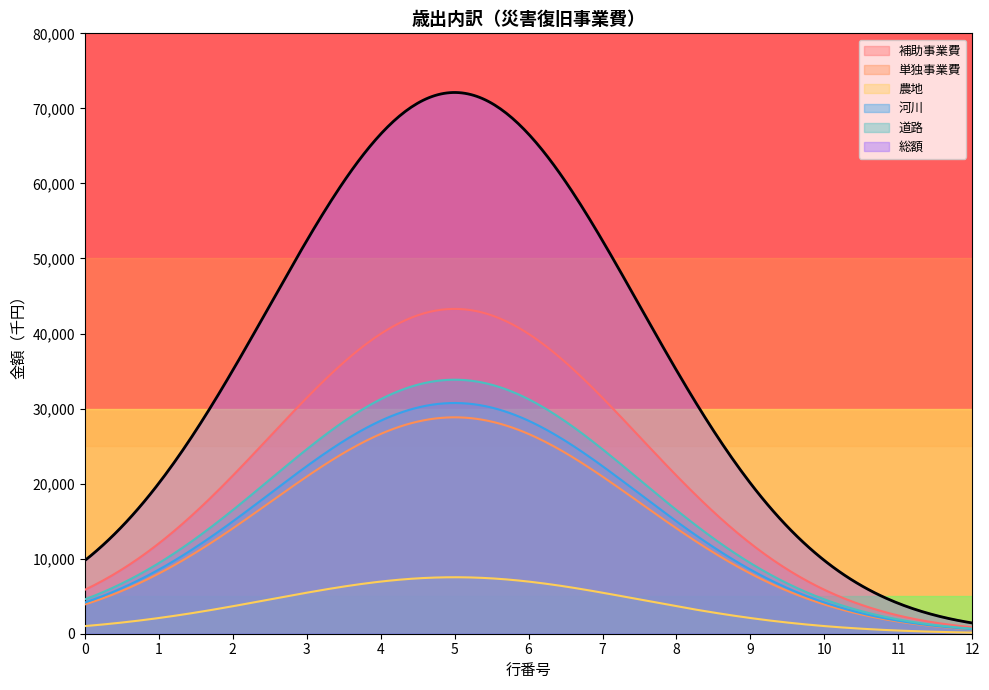

Which series has the largest total across all categories?

総額